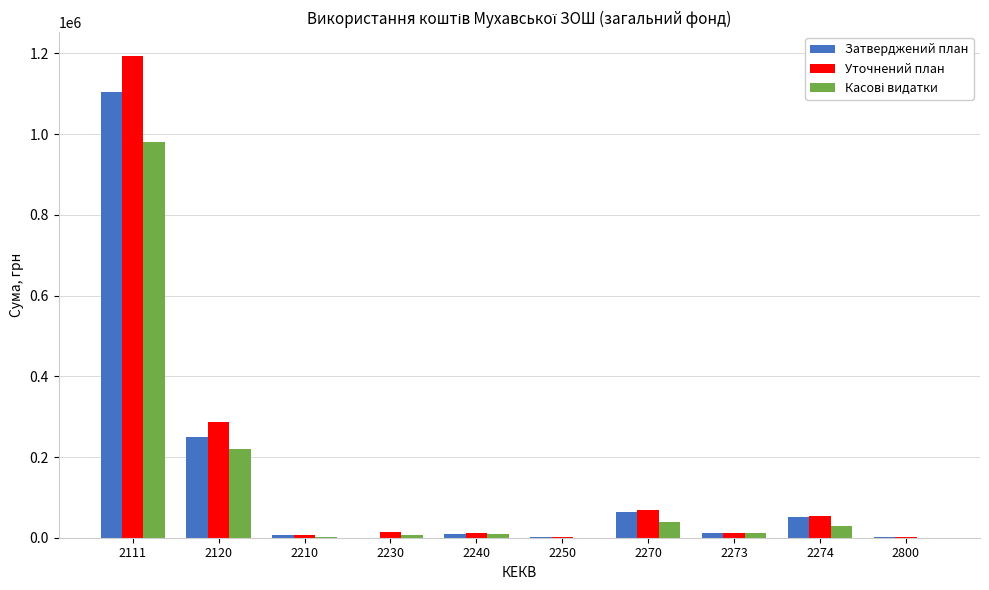

At which category is the sum across all series the highest?

2111